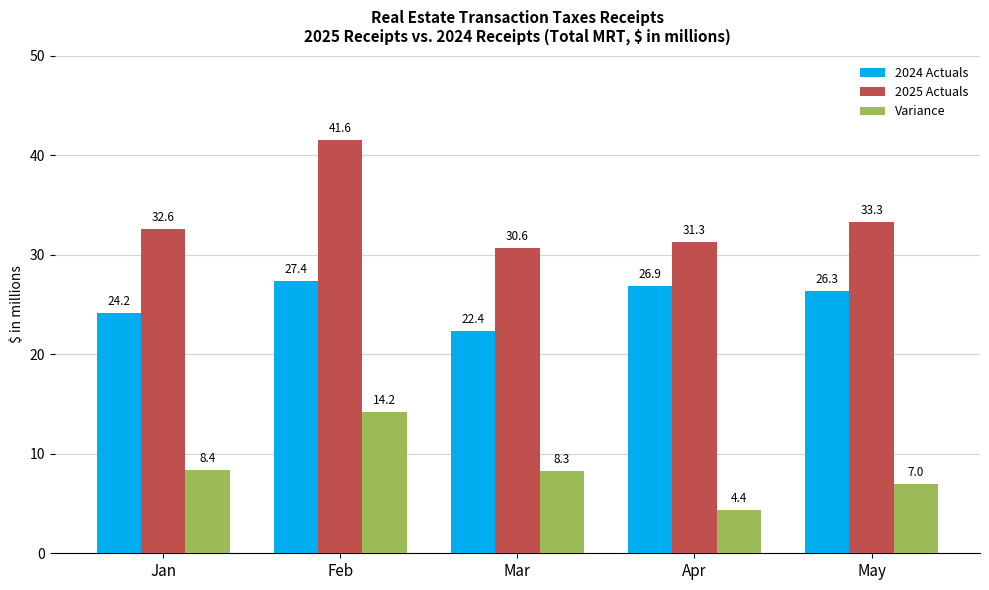

Reading left to right, extract all data points from this chart.

2024 Actuals: Jan=24.2	Feb=27.4	Mar=22.4	Apr=26.9	May=26.3
2025 Actuals: Jan=32.6	Feb=41.6	Mar=30.6	Apr=31.3	May=33.3
Variance: Jan=8.4	Feb=14.2	Mar=8.3	Apr=4.4	May=7.0